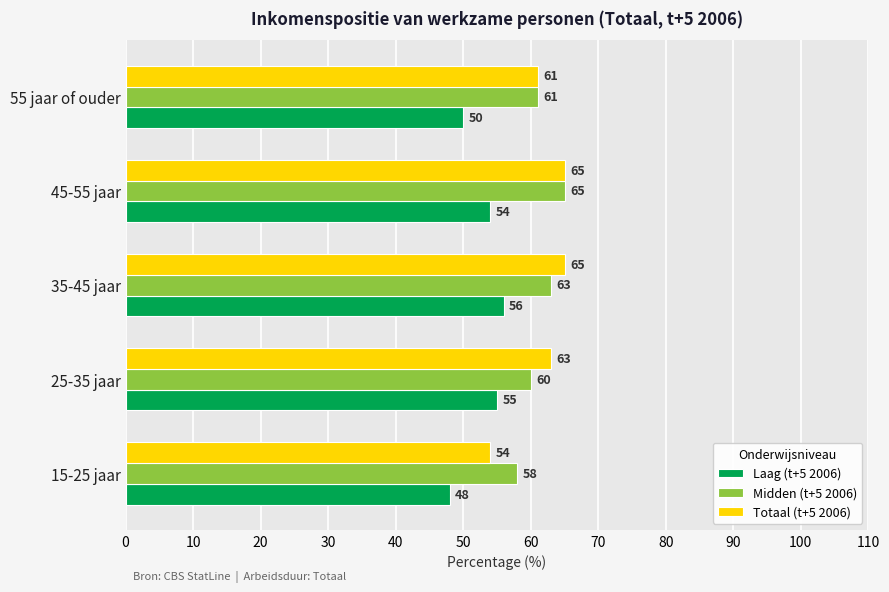

Count the Midden (t+5 2006) values in the range 60 to 63.

3